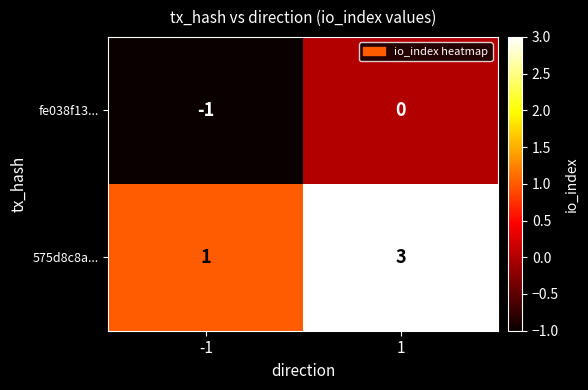

Reading left to right, list all the values displayed in this chart.

fe038f13...: -1=-1	1=0
575d8c8a...: -1=1	1=3